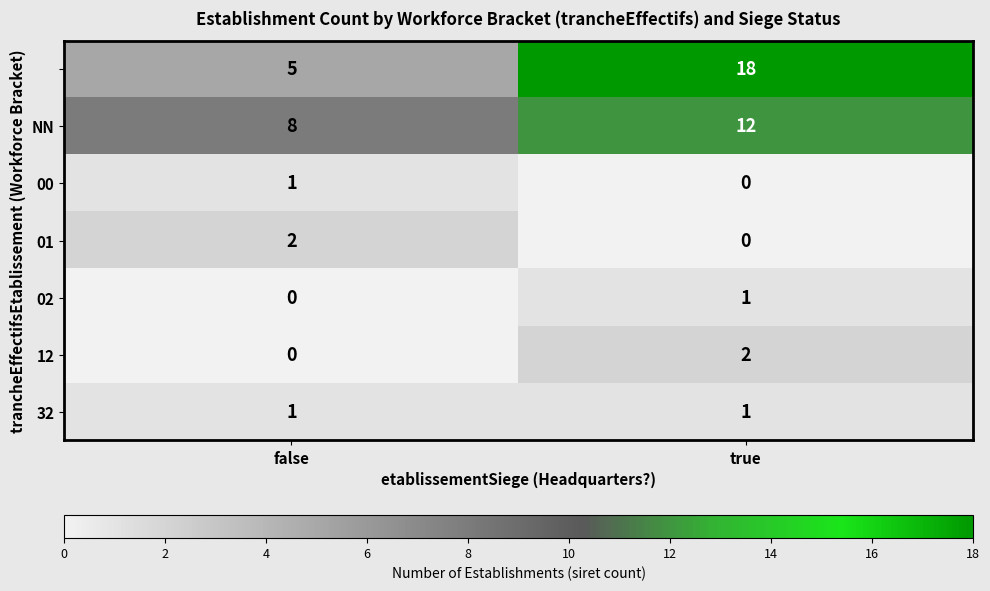

What is the total value across all series at true?

34